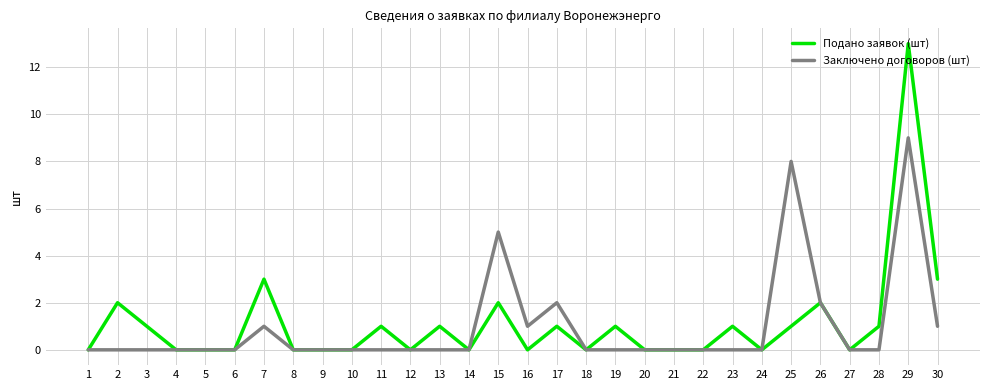

How many lines are shown in the chart?

2